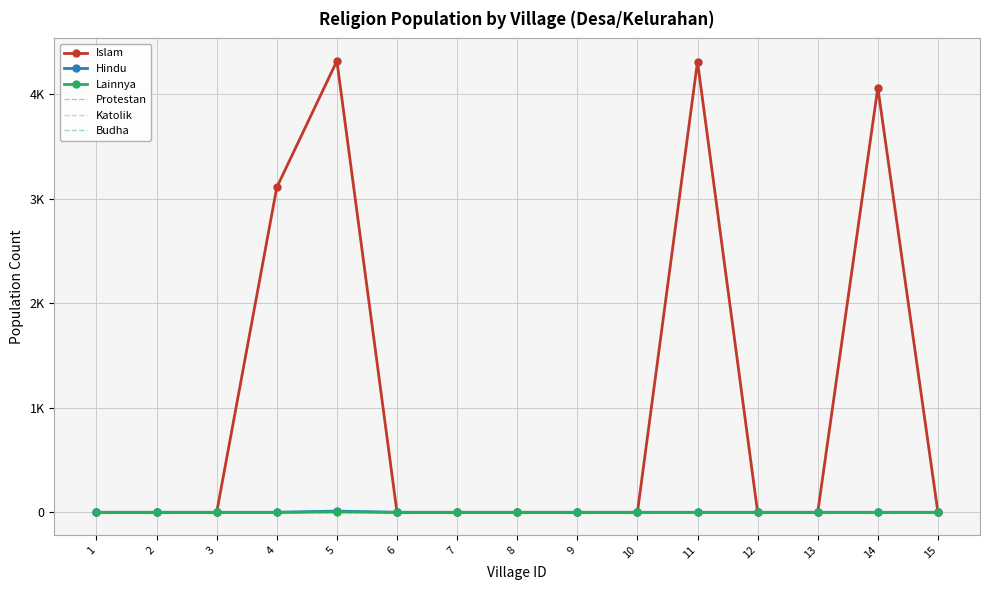

Reading left to right, list all the values displayed in this chart.

Islam: 0	0	0	3107	4316	0	0	0	0	0	4310	0	0	4061	0
Hindu: 0	0	0	0	12	0	0	0	0	0	0	0	0	0	0
Lainnya: 0	0	0	0	4	0	0	0	0	0	0	0	0	0	0
Protestan: 0	0	0	0	0	0	0	0	0	0	0	0	0	0	0
Katolik: 0	0	0	0	0	0	0	0	0	0	0	0	0	0	0
Budha: 0	0	0	0	0	0	0	0	0	0	0	0	0	0	0